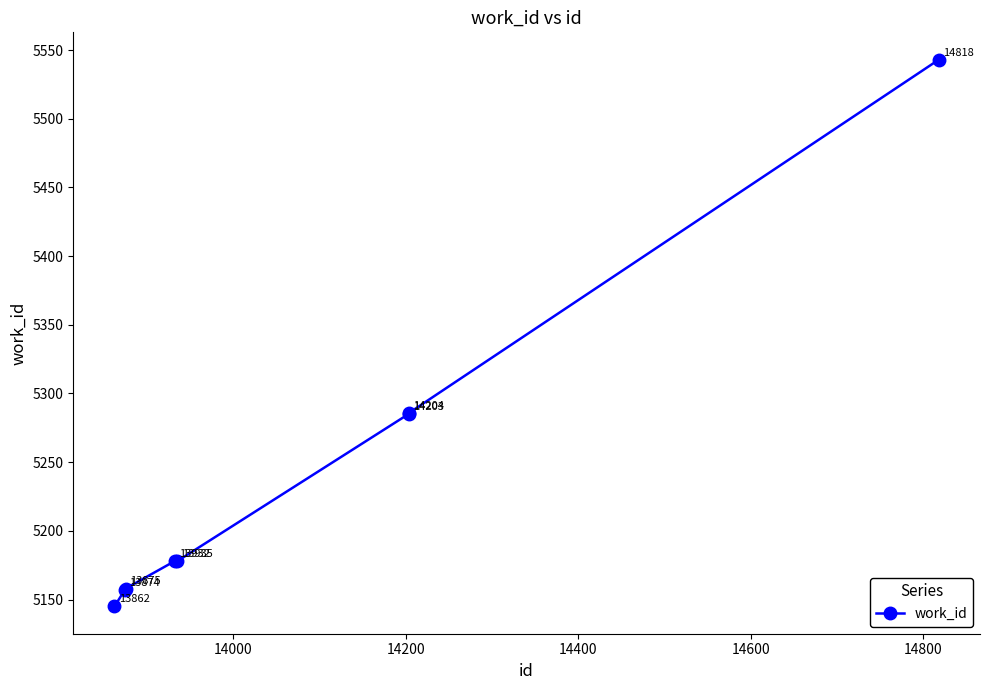

Reading left to right, extract all data points from this chart.

5145	5157	5158	5178	5178	5285	5286	5543